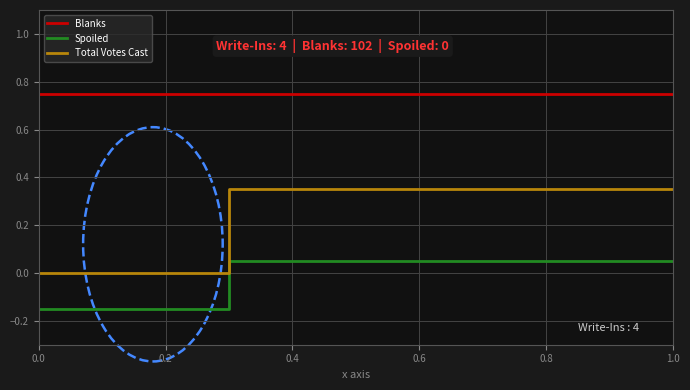

True or false: Total Votes Cast and Spoiled intersect in this chart.

False